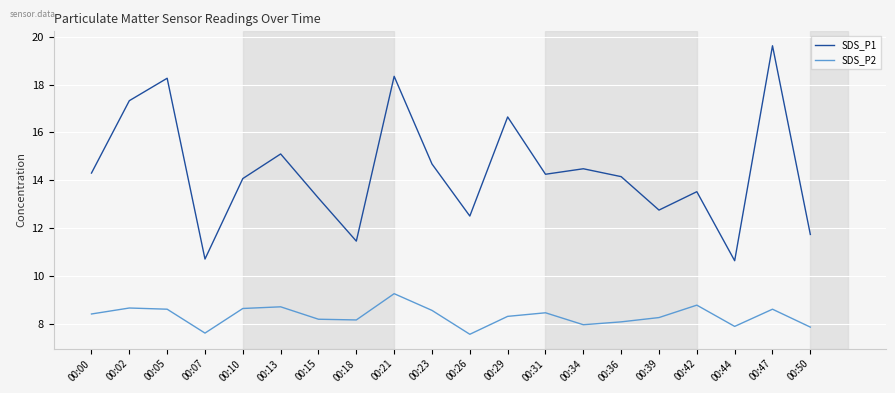

Between 00:02 and 00:29, which series saw the biggest shift?

SDS_P1